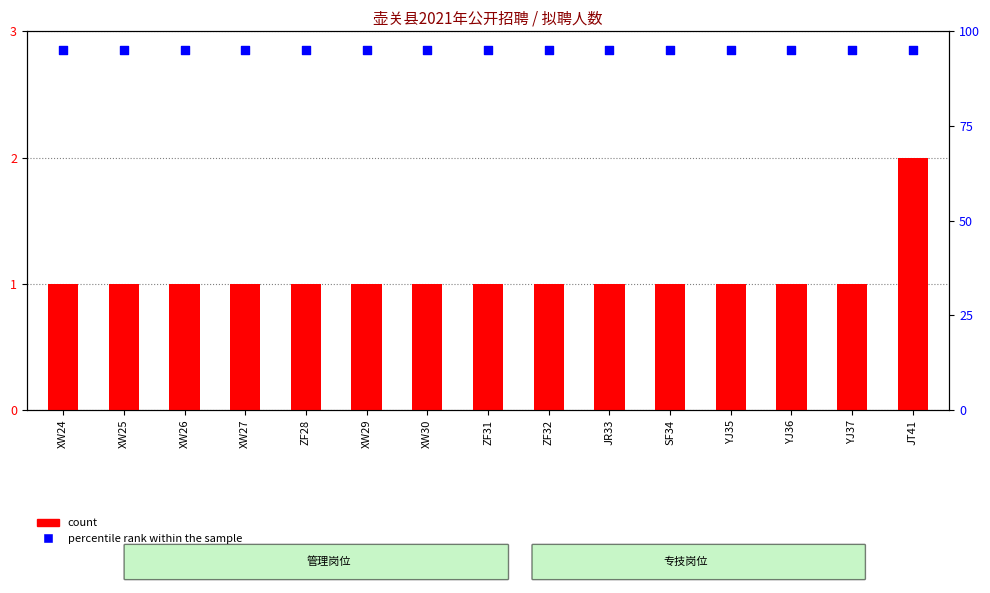

Which series reaches the maximum Y coordinate?

percentile rank within the sample